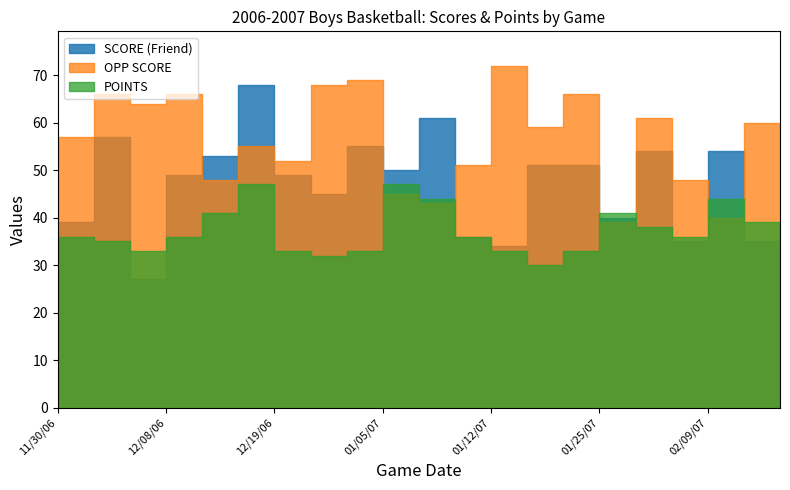

How many distinct data groups are displayed?

3